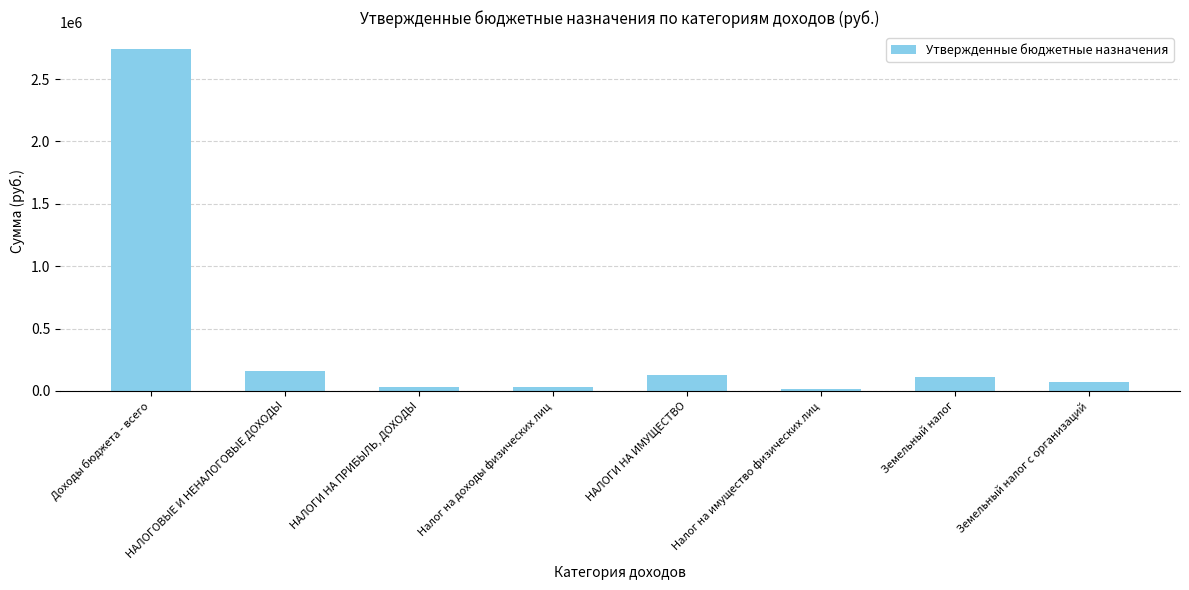

Reading left to right, extract all data points from this chart.

2739464.1	158000.0	30000.0	30000.0	128000.0	13000.0	115000.0	70000.0